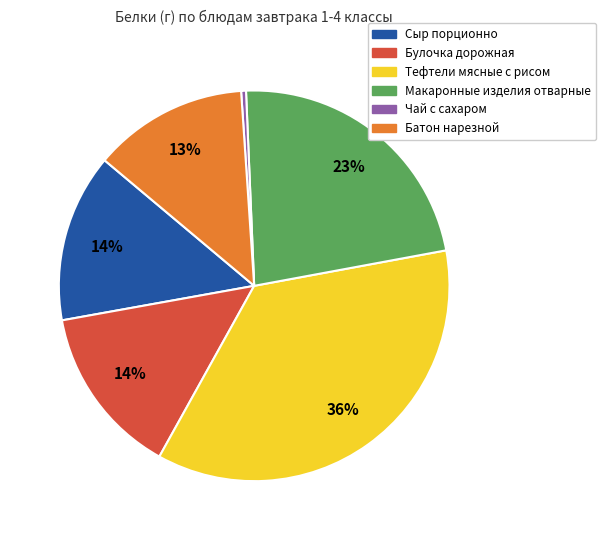

To the nearest percent, what is the average slice percentage?

17%